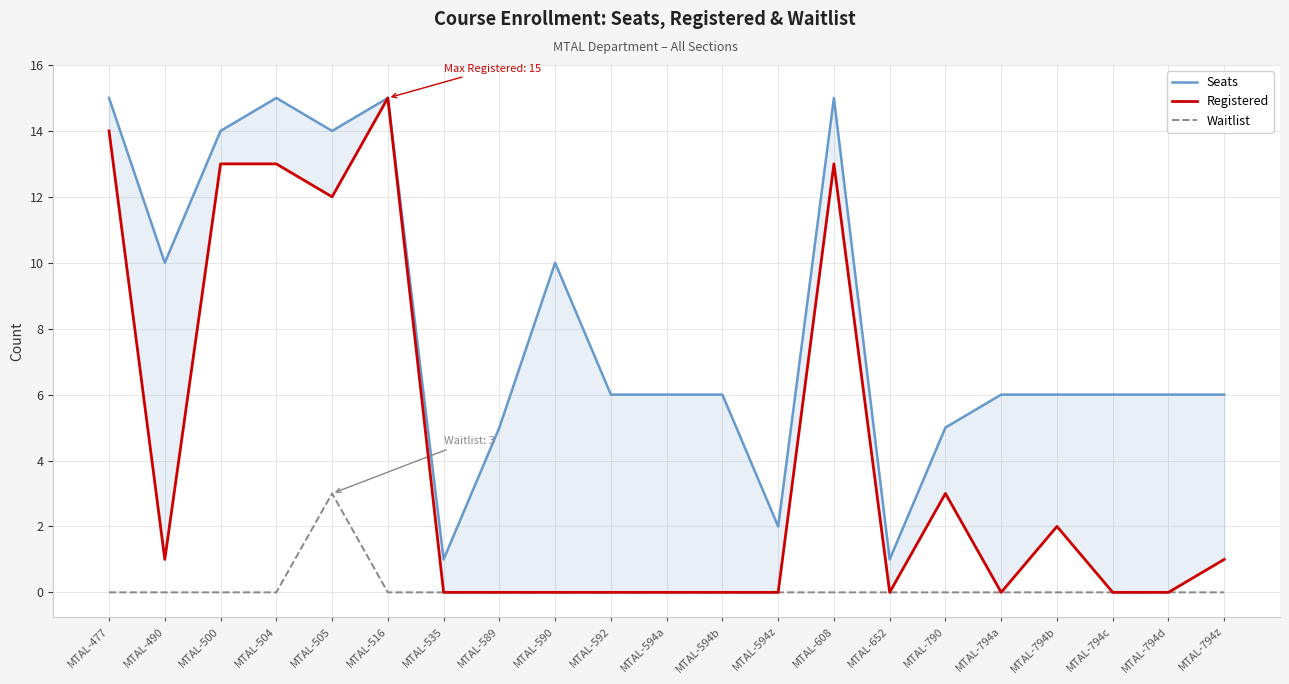

What are all the series names shown in the legend?

Seats, Registered, Waitlist